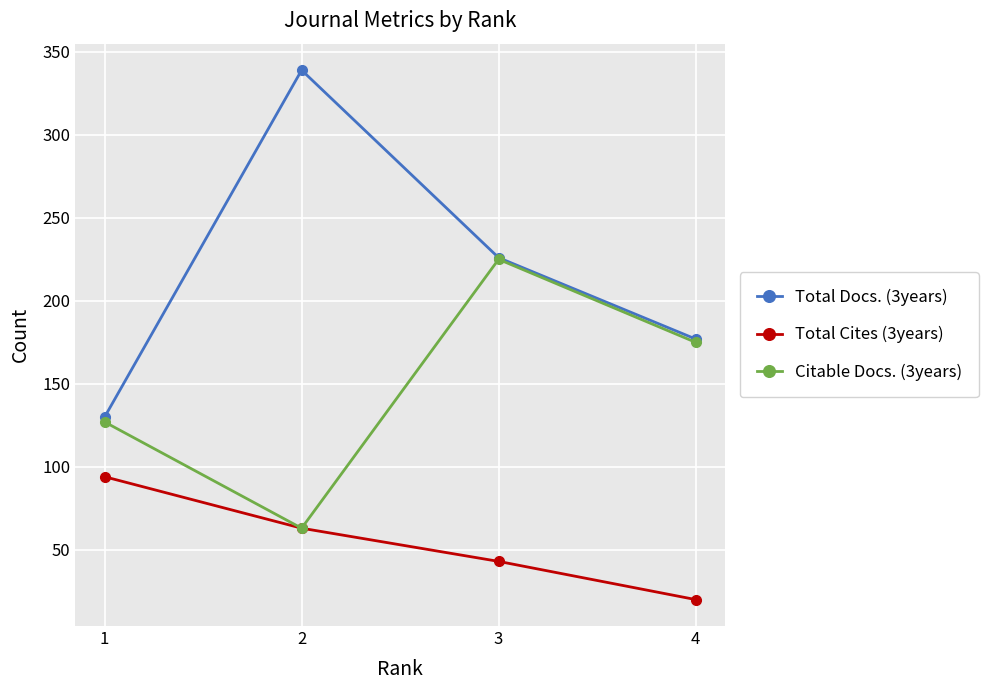

What is the value of the Total Cites (3years) point at the 1st from the left?

94